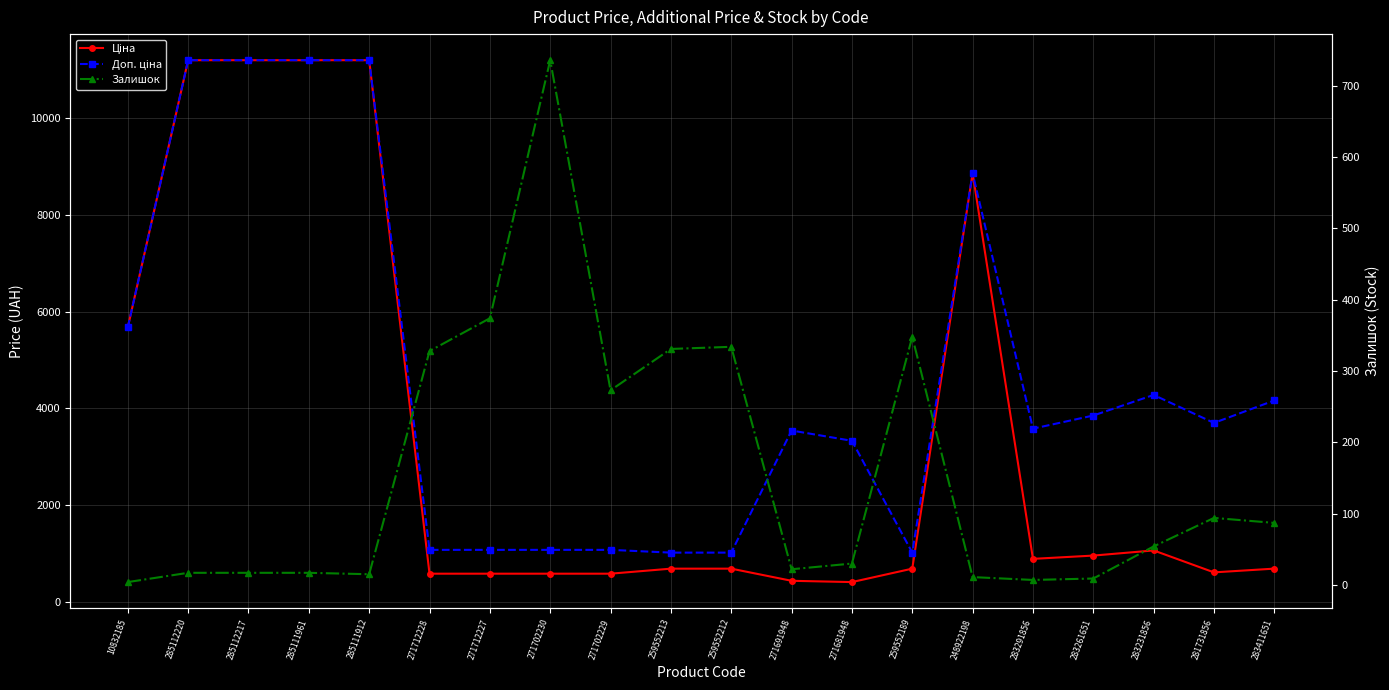

Which series has the largest range (max minus min)?

Ціна